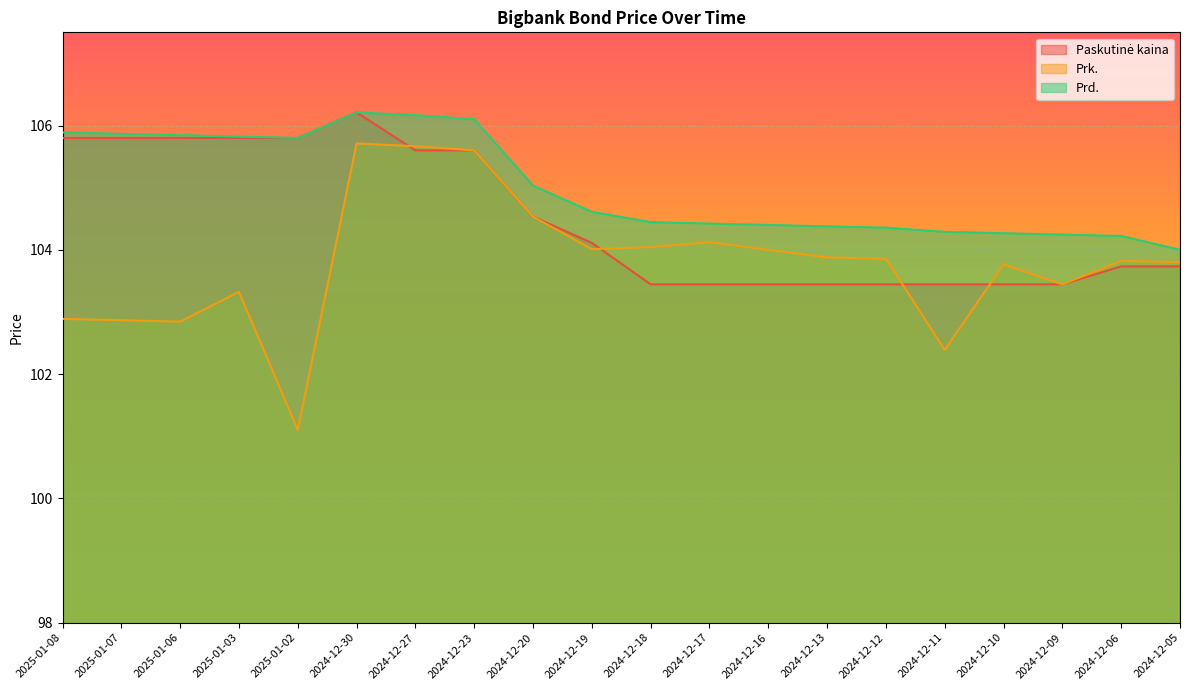

Which has a higher value, 2024-12-18 or 2024-12-17?

2024-12-18